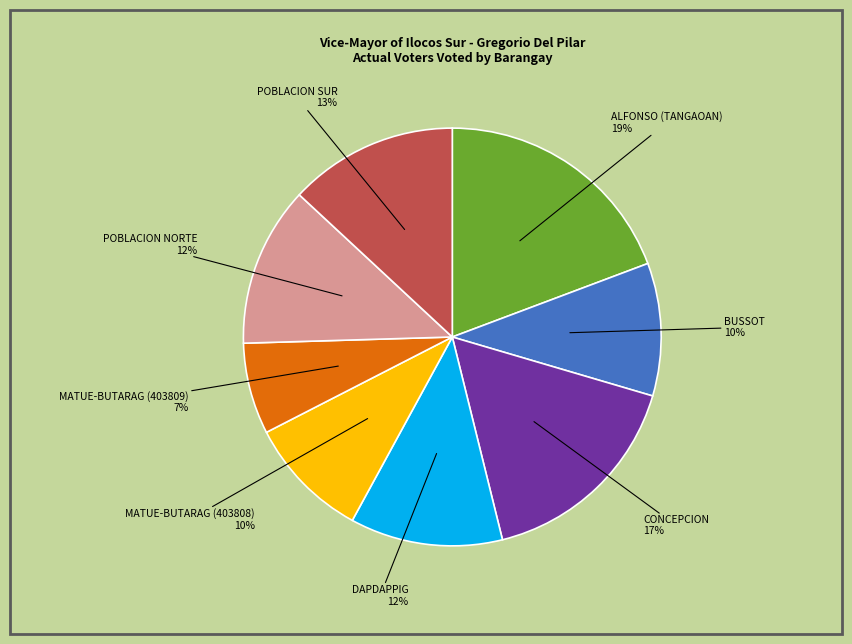

Count the number of slices in the pie.

8